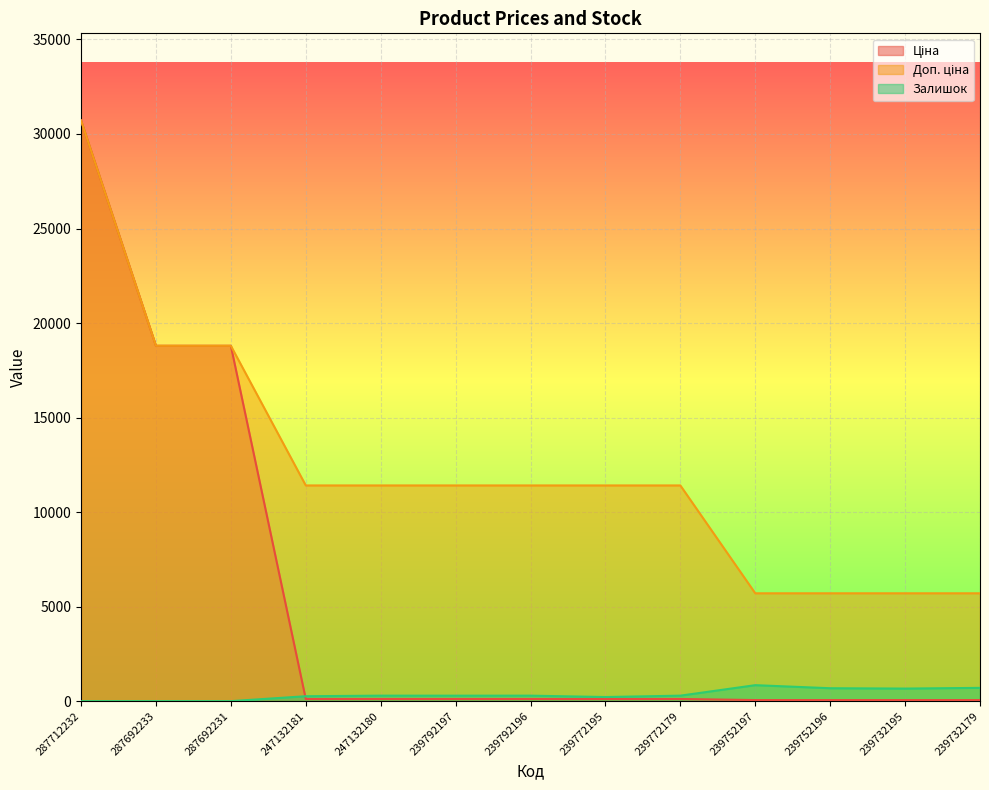

What is the value of the Ціна point at the 8th from the left?

114.1